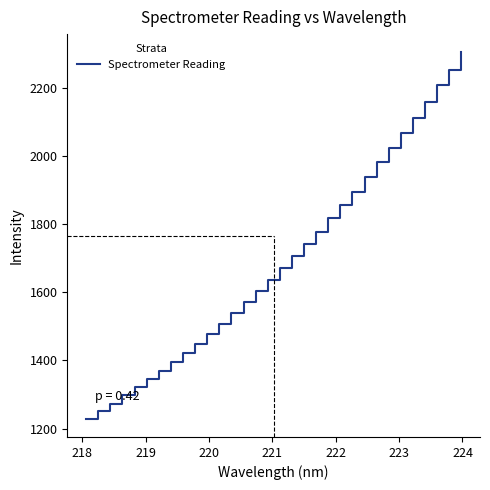

What is the difference between the maximum and minimum values?

1074.0